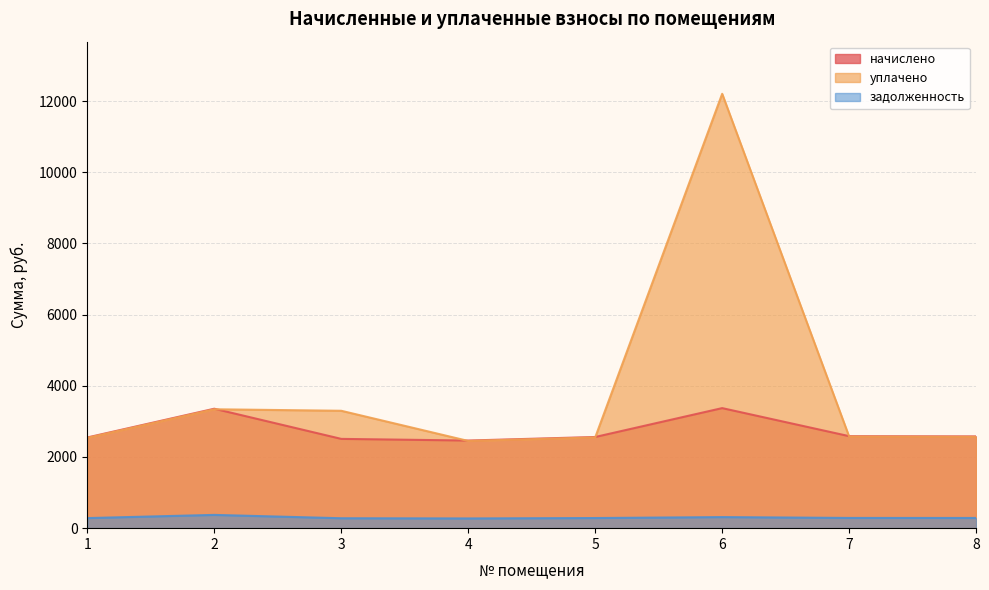

The value of начислено at 6 is 5086.2. True or false?

False